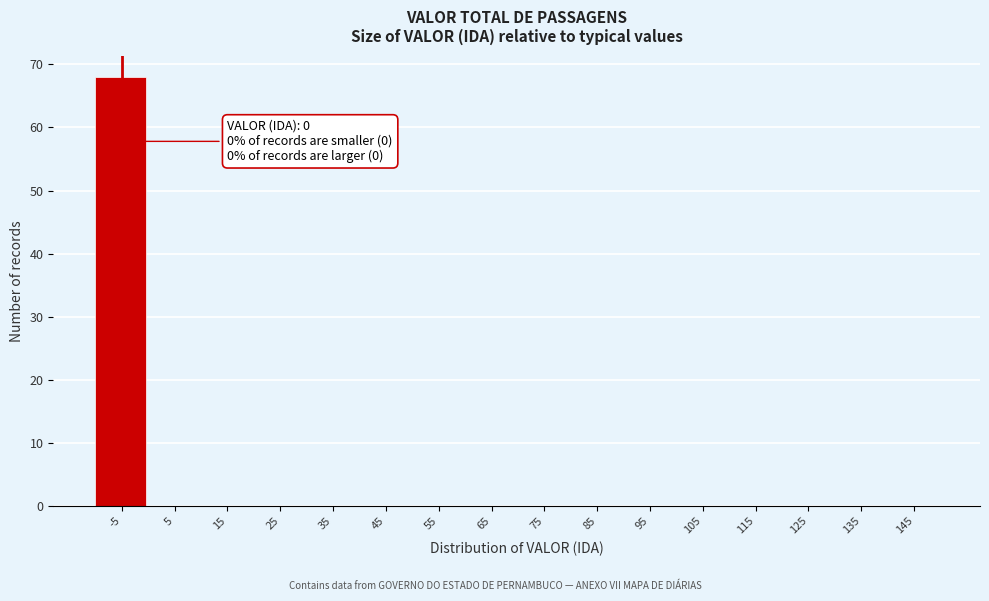

Reading right to left, list all the values displayed in this chart.

145=0	135=0	125=0	115=0	105=0	95=0	85=0	75=0	65=0	55=0	45=0	35=0	25=0	15=0	5=0	-5=68